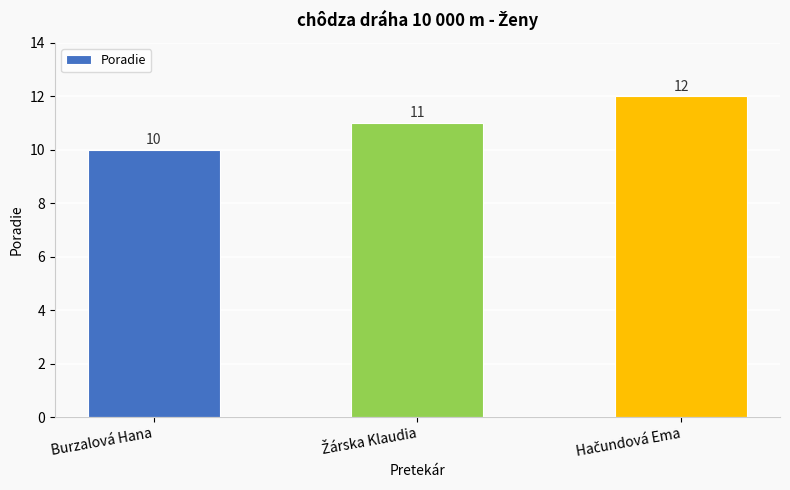

Is it true that the value at Burzalová Hana is 10?

True